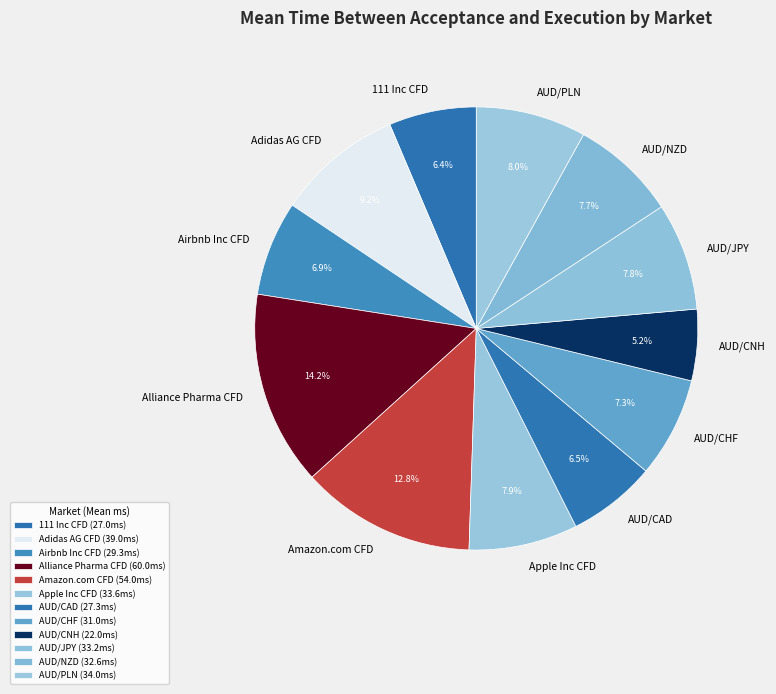

Is there any slice that represents more than half of the pie?

No